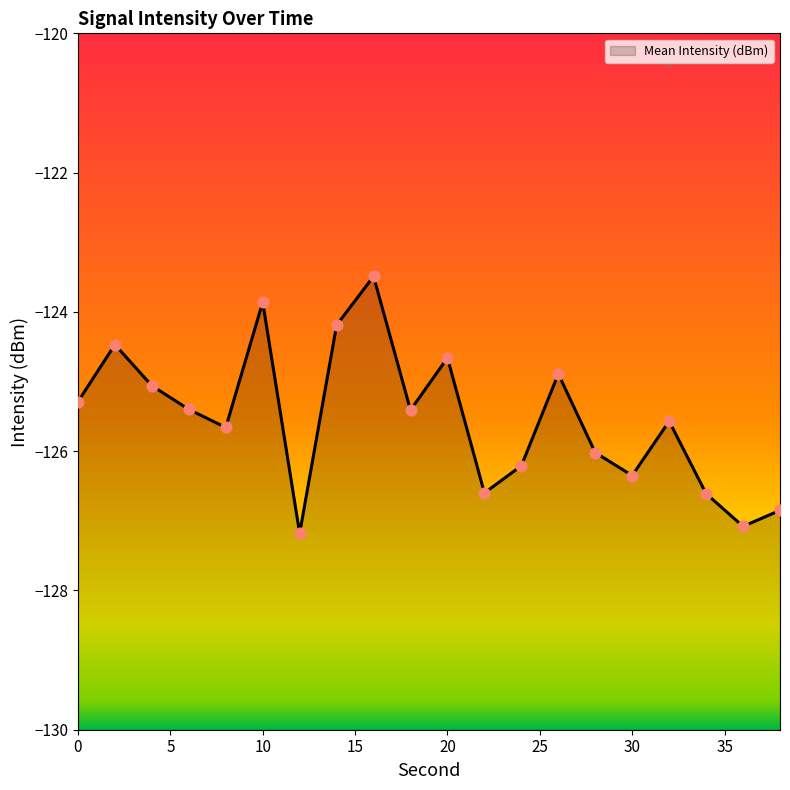

Which has a higher value, 2 or 20?

2